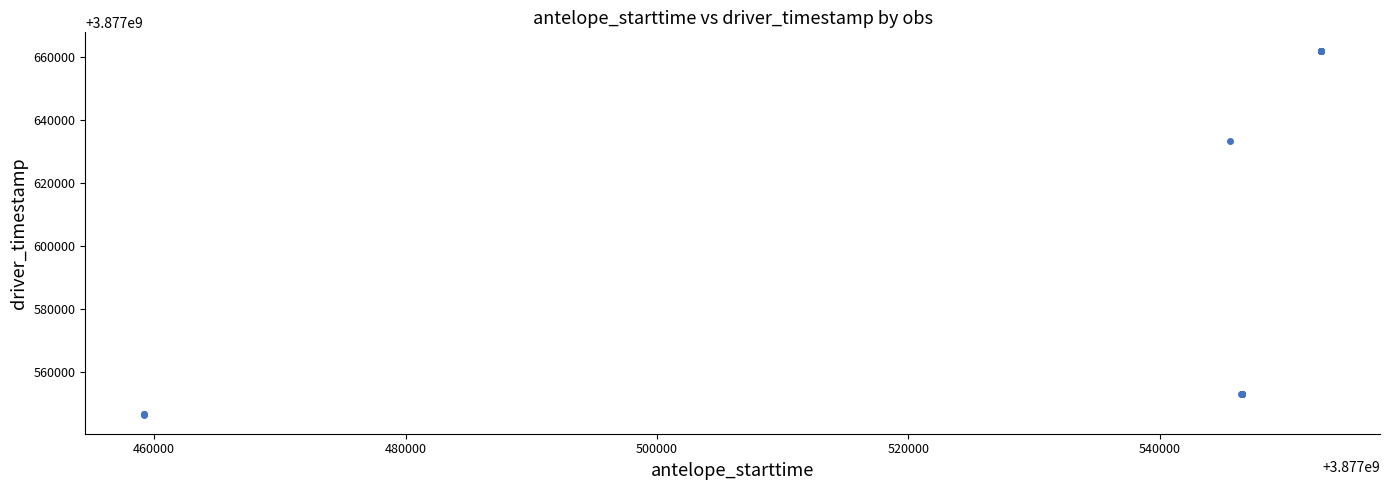

What Y value in the scatter plot is closest to 3877604080?

3877633180.9